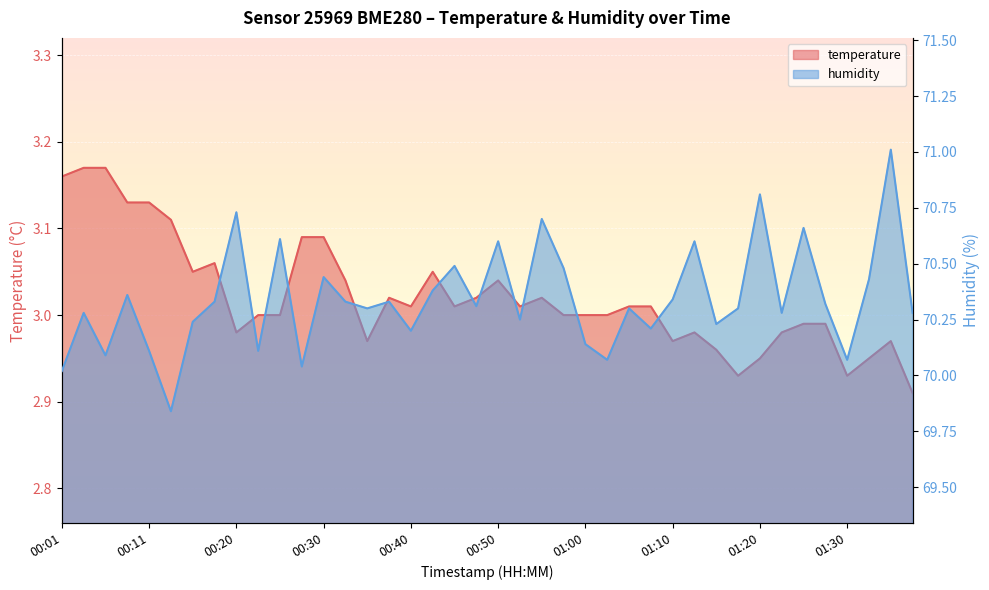

Between 00:13 and 01:00, which series saw the biggest shift?

humidity